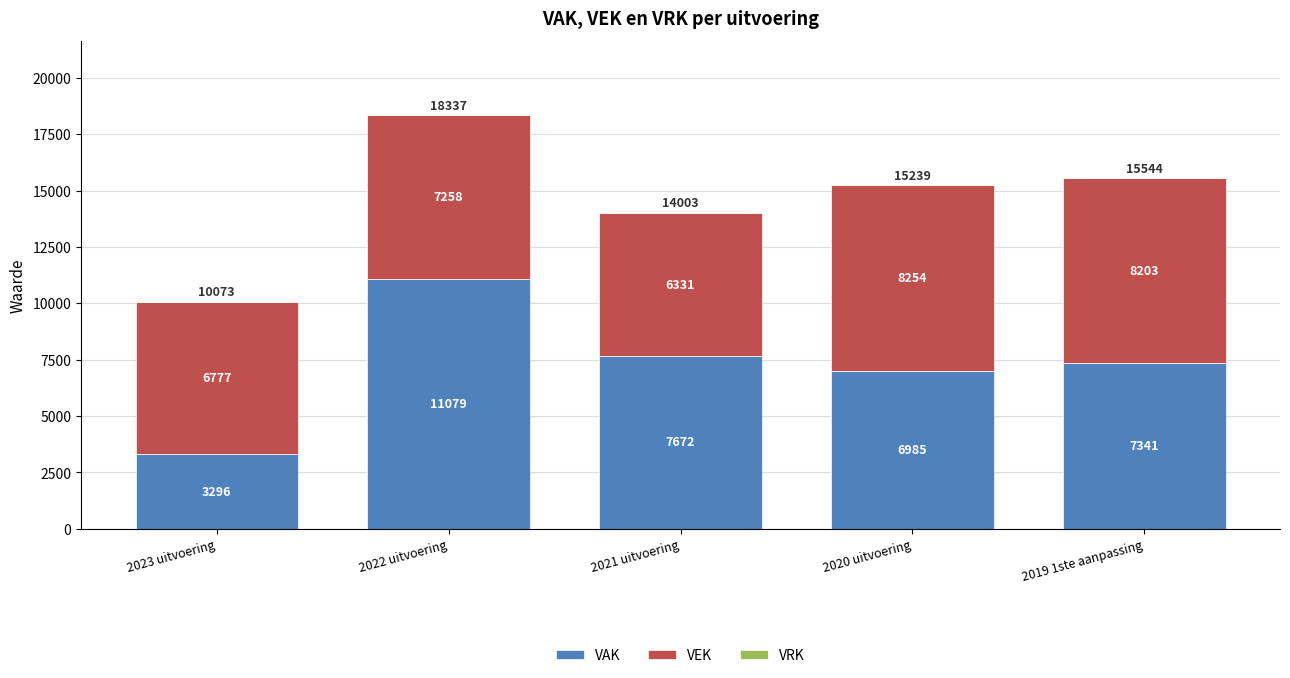

What is the value of the VAK bar at the 2nd from the left?

11079